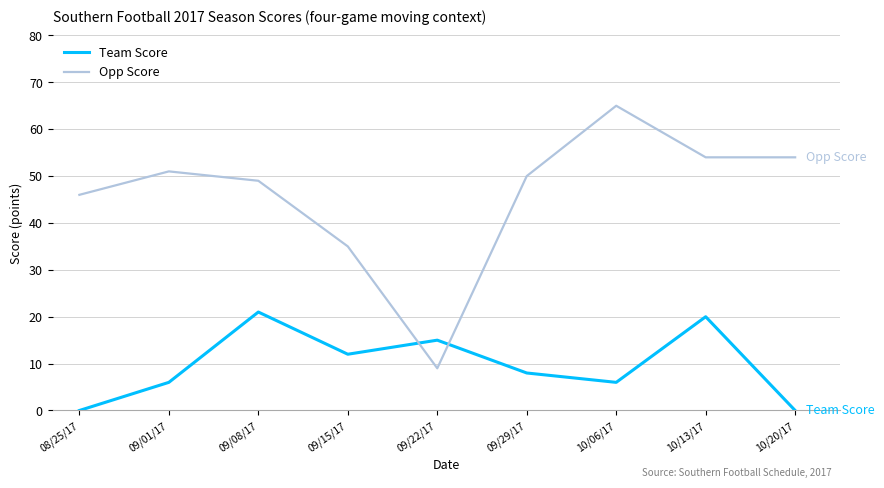

Which category has the highest value across all series?

10/06/17